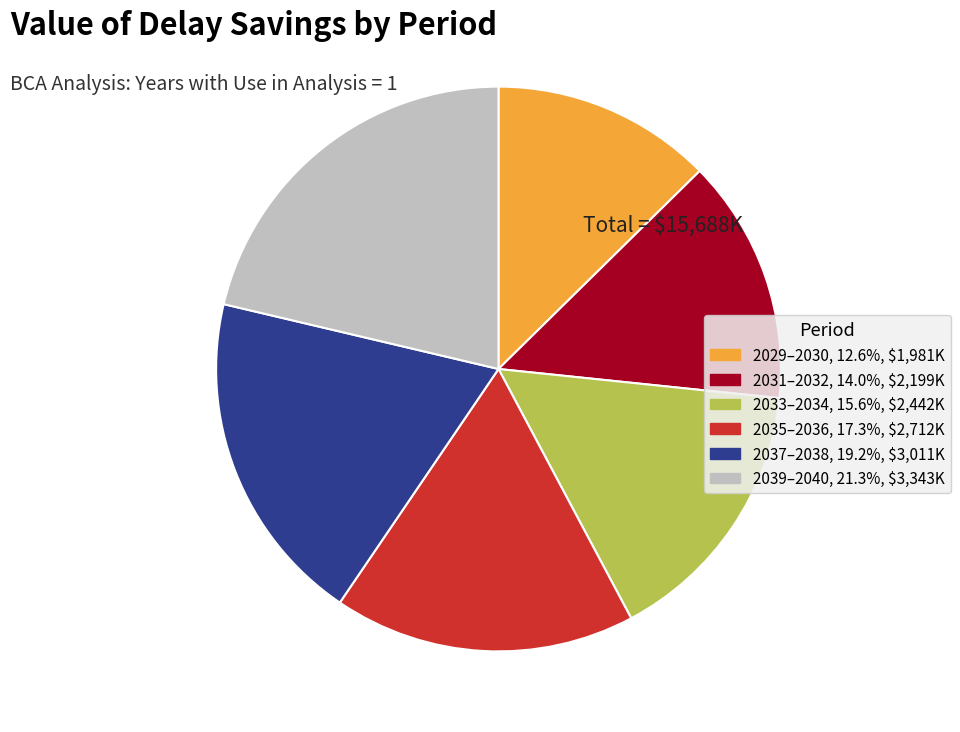

Is there any slice that represents more than half of the pie?

No